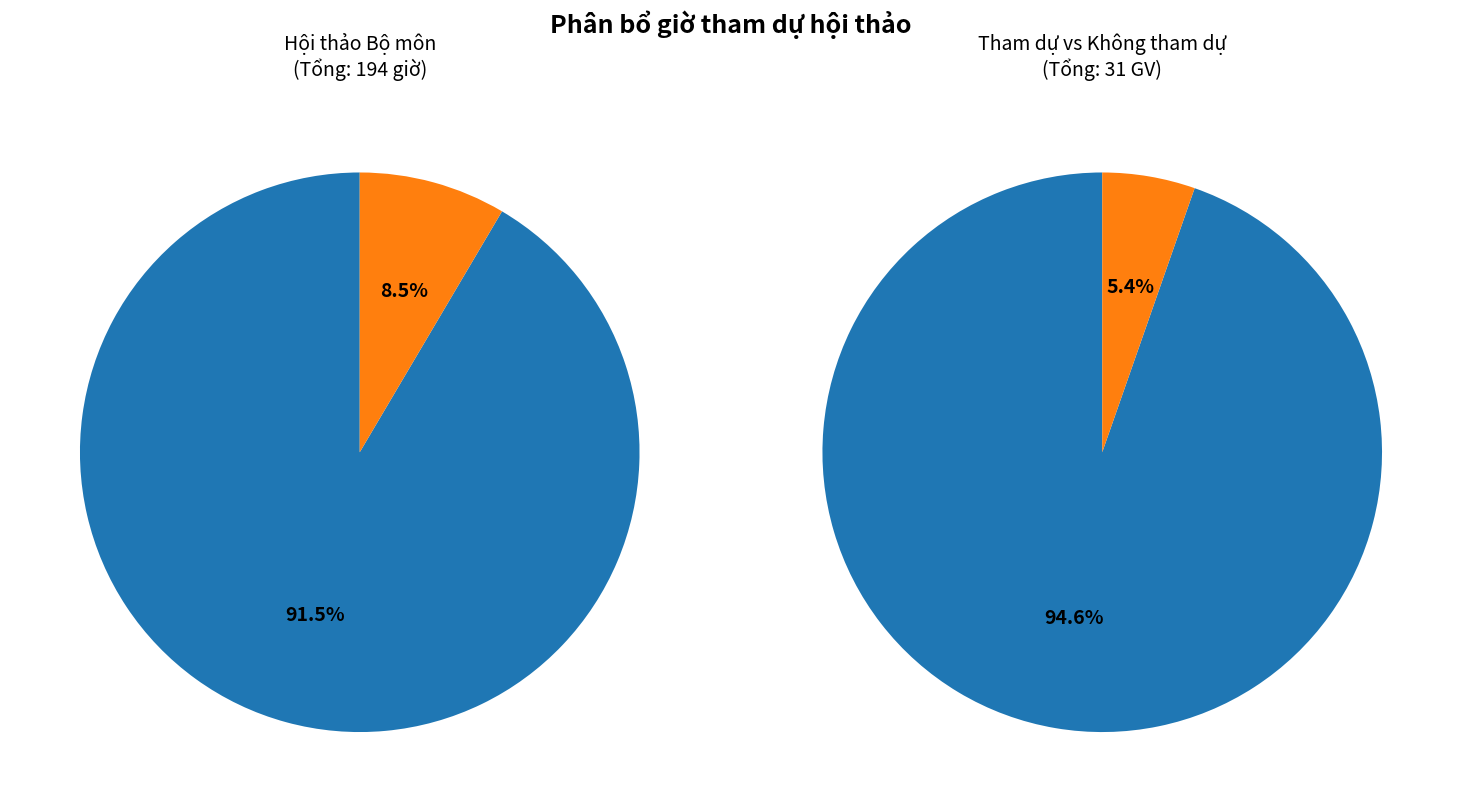

The Phạm Hồng Vân slice represents 5% of the pie. True or false?

True